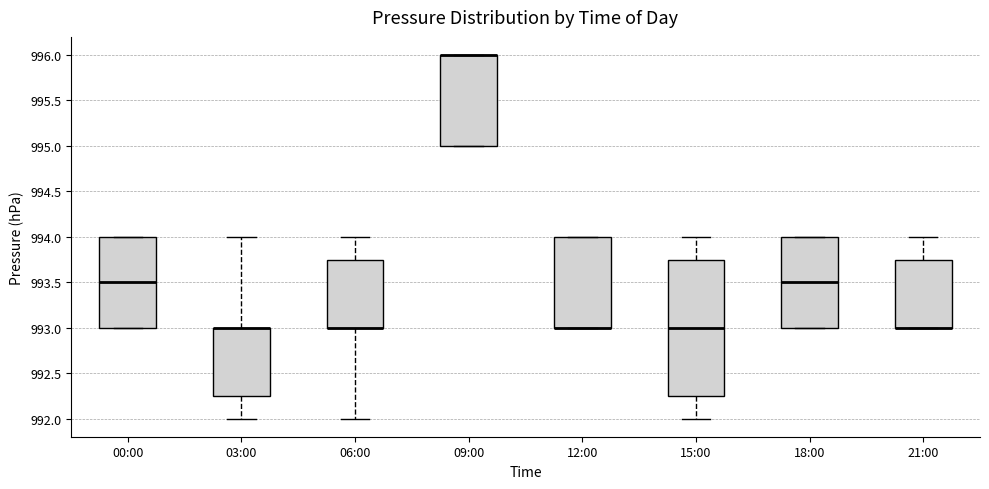

Reading left to right, read every box against the y-axis: the position of its median line, the range the box covers, and the ends of its whiskers. The values are not printed on the chart, so give them approximately, as read against the axis.

00:00: median 993.50, box 993.00 to 994.00, whiskers 993.00 to 994.00
03:00: median 993.00 (drawn on the box's upper edge), box 992.25 to 993.00, whiskers 992.00 to 994.00
06:00: median 993.00 (drawn on the box's lower edge), box 993.00 to 993.75, whiskers 992.00 to 994.00
09:00: median 996.00 (drawn on the box's upper edge), box 995.00 to 996.00, whiskers 995.00 to 996.00
12:00: median 993.00 (drawn on the box's lower edge), box 993.00 to 994.00, whiskers 993.00 to 994.00
15:00: median 993.00, box 992.25 to 993.75, whiskers 992.00 to 994.00
18:00: median 993.50, box 993.00 to 994.00, whiskers 993.00 to 994.00
21:00: median 993.00 (drawn on the box's lower edge), box 993.00 to 993.75, whiskers 993.00 to 994.00